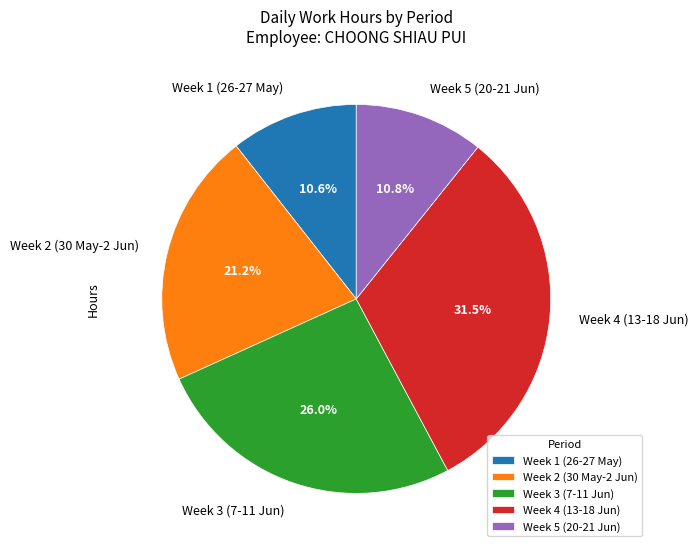

Count the number of slices in the pie.

5